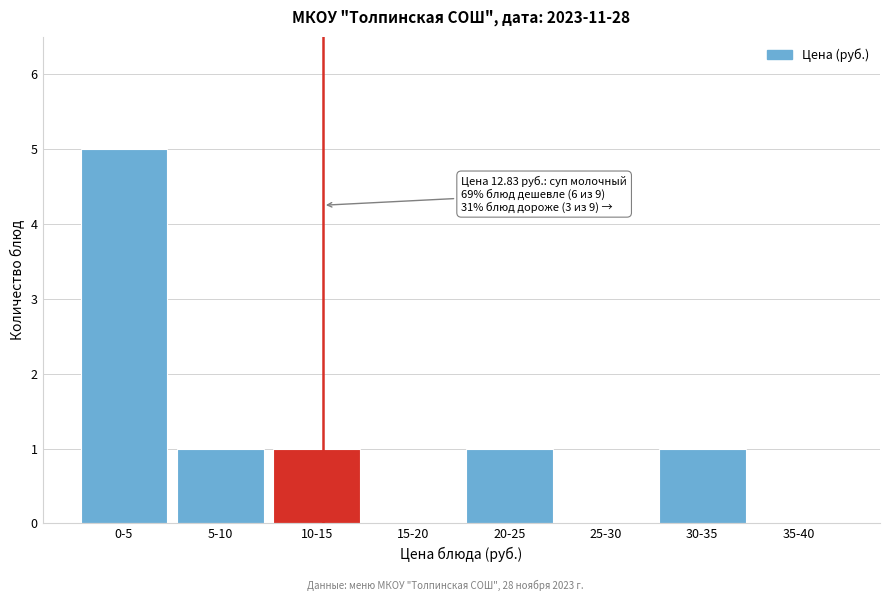

Reading left to right, what are all the values shown in this chart?

0-5=5	5-10=1	10-15=1	15-20=0	20-25=1	25-30=0	30-35=1	35-40=0